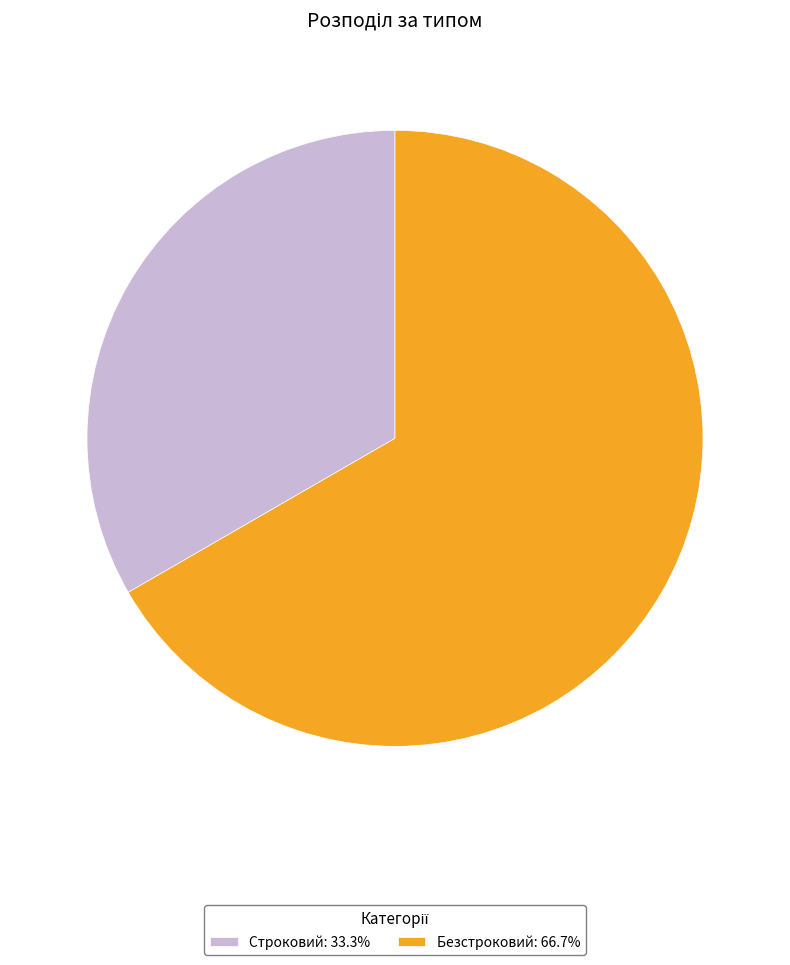

Approximately how many times larger is the value at Строковий: 33.3% compared to Безстроковий: 66.7%?

0.5